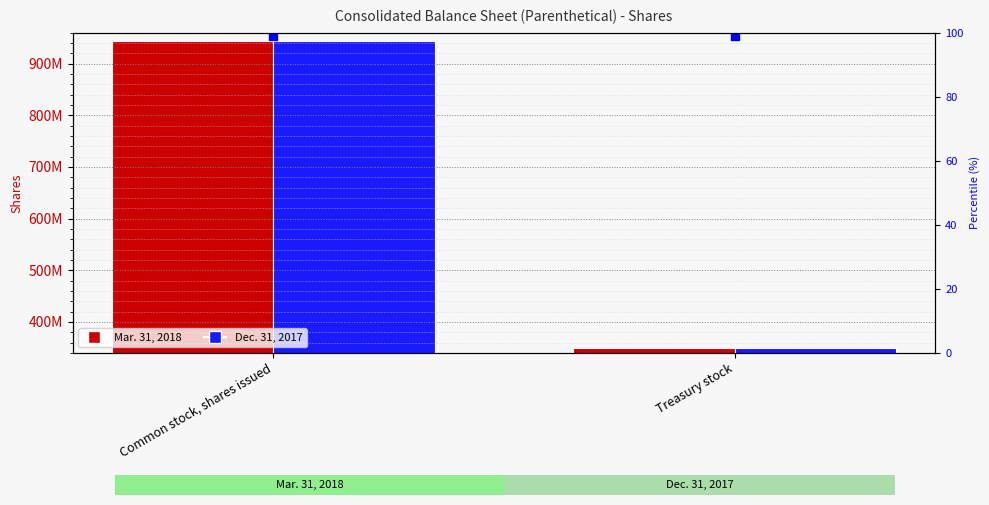

Reading left to right, transcribe all the data shown in this chart.

Mar. 31, 2018: 944033056	350340774
Dec. 31, 2017: 944033056	349148819